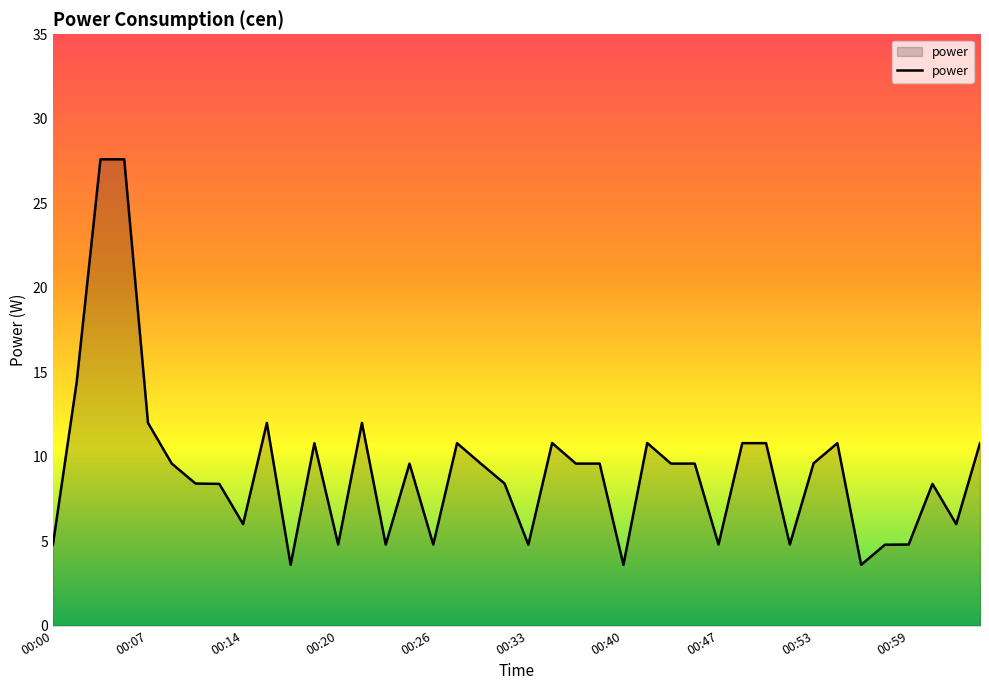

What is the minimum value shown in the chart?

3.6